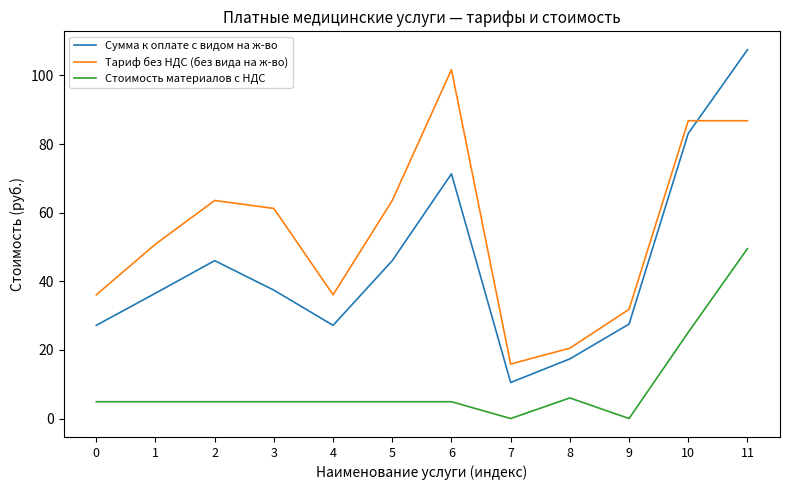

Which series has the widest spread of values?

Сумма к оплате с видом на ж-во